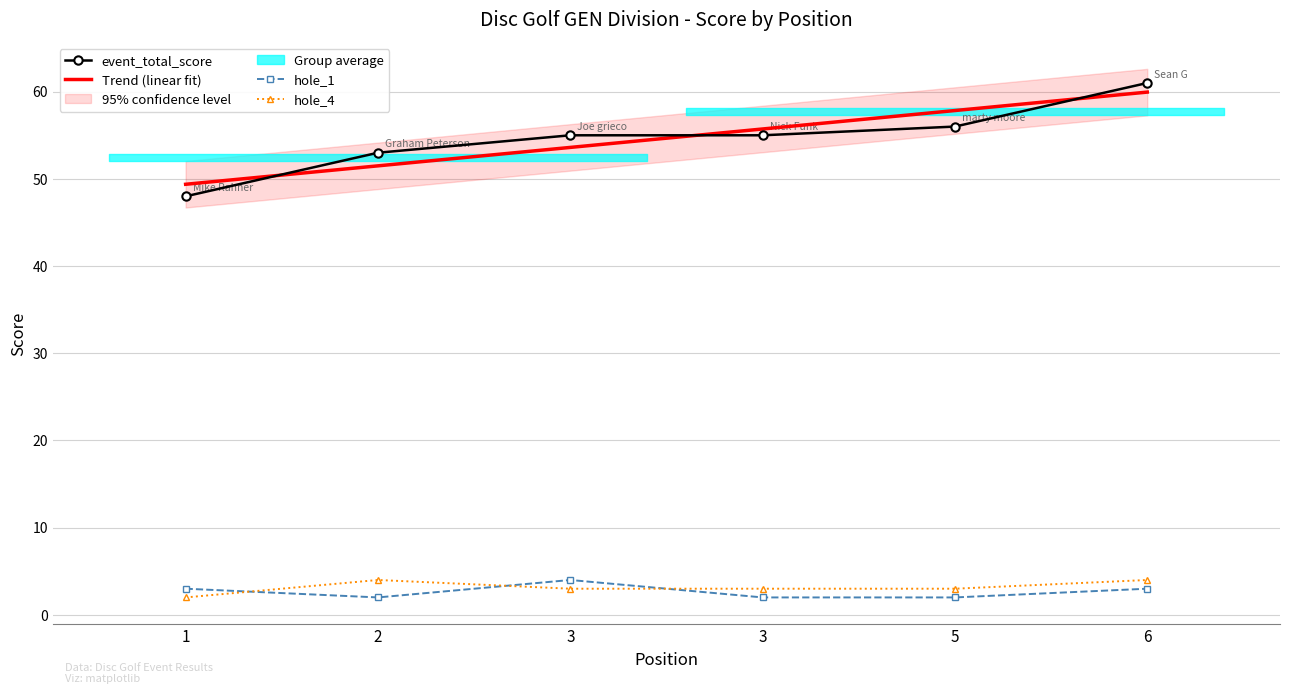

What is the sum of all hole_1 values?

16.0